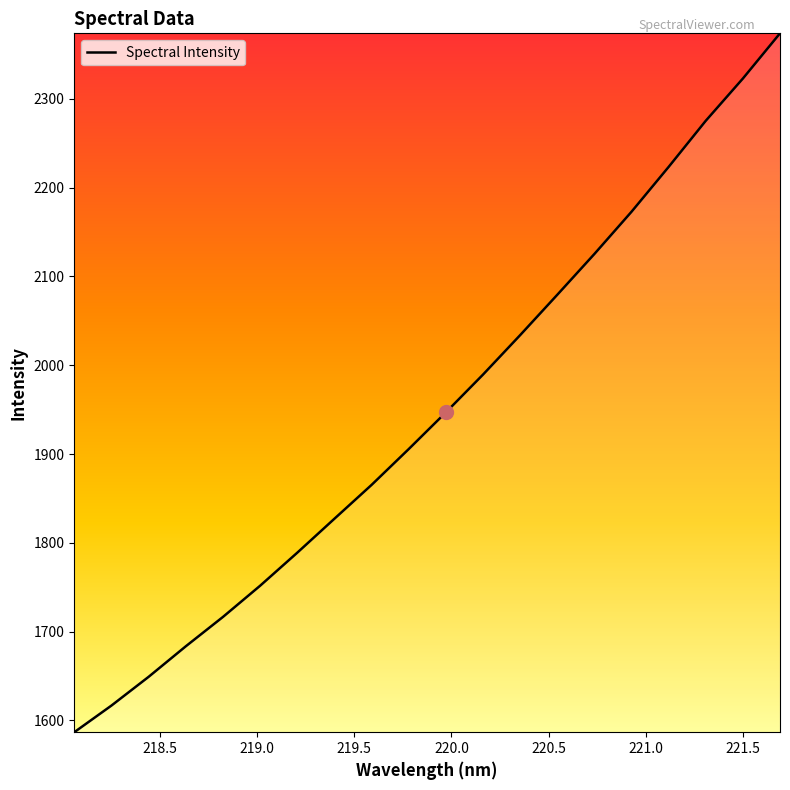

Does the chart have visible grid lines?

No